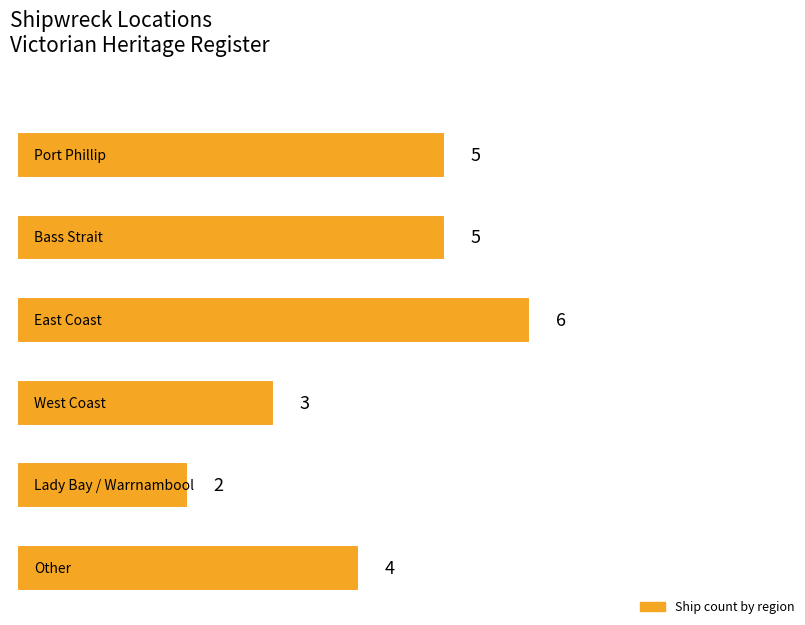

What is the difference between the maximum and minimum values?

4